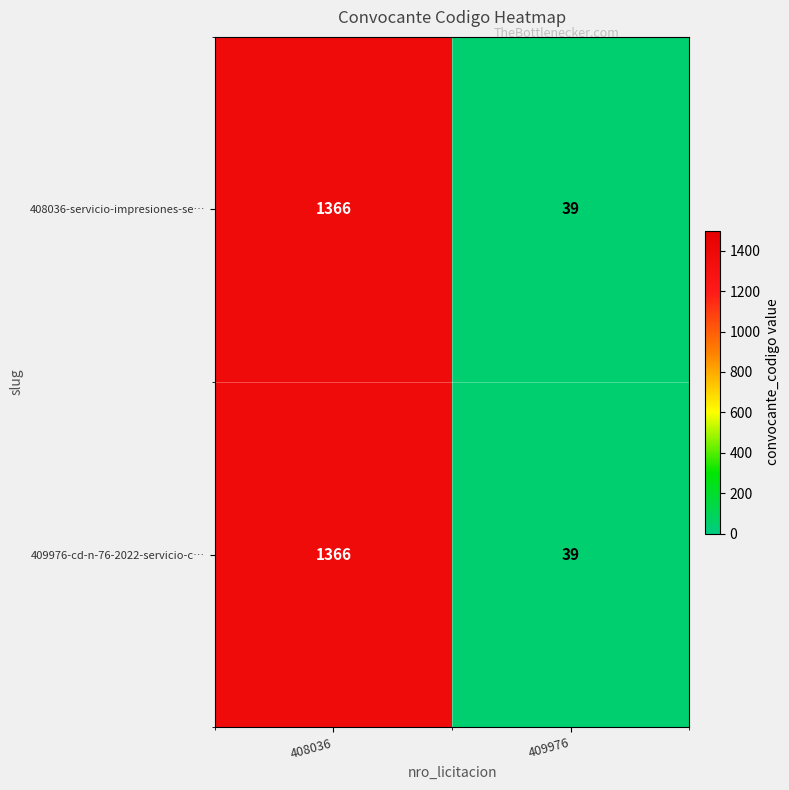

What is the sum of the 408036-servicio-impresiones-se… values at 408036 and 409976?

1405